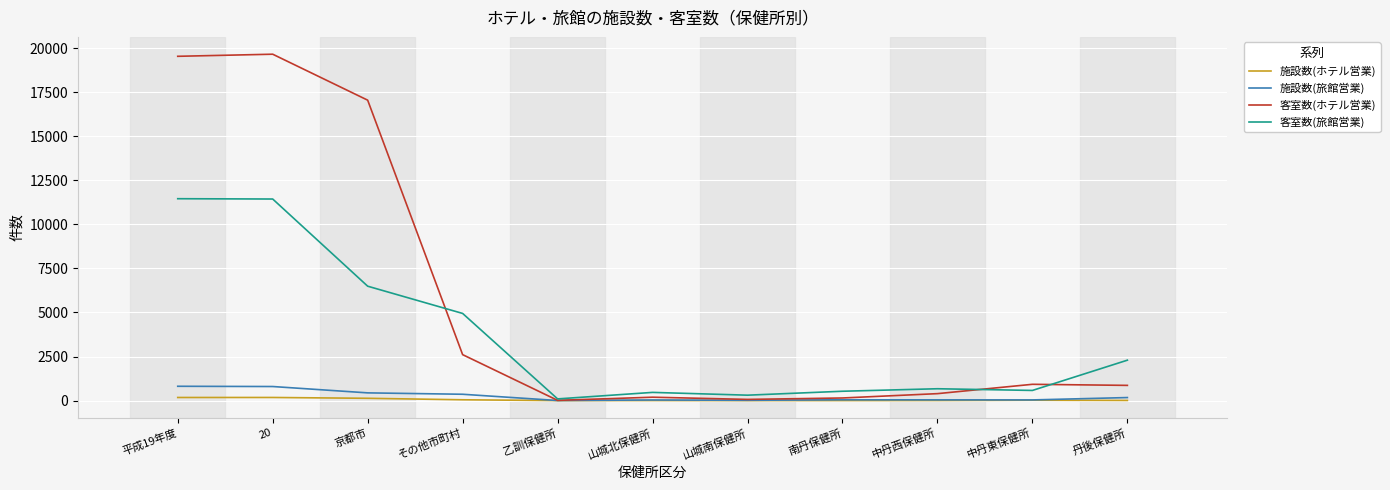

What is the highest value of the 客室数(旅館営業) series?

11456